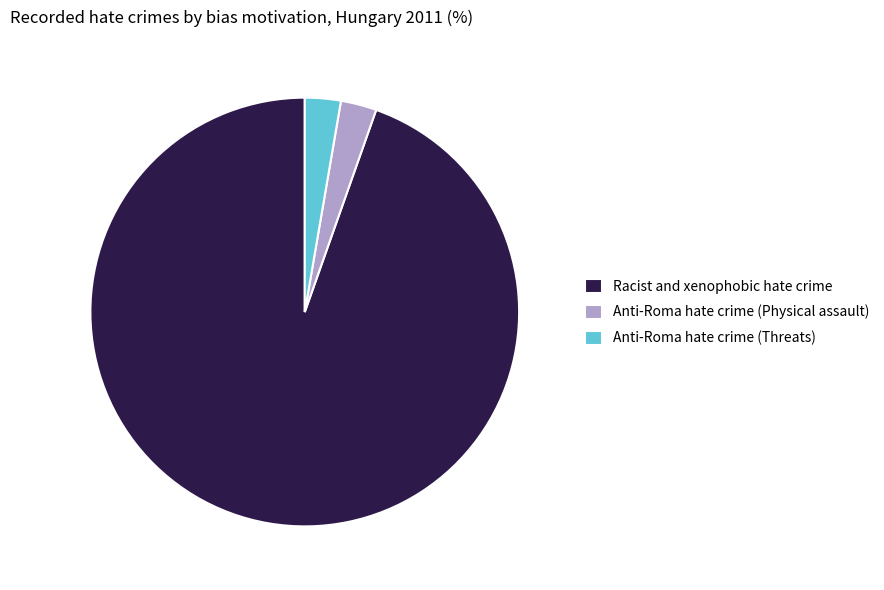

Which slice is the largest?

Racist and xenophobic hate crime